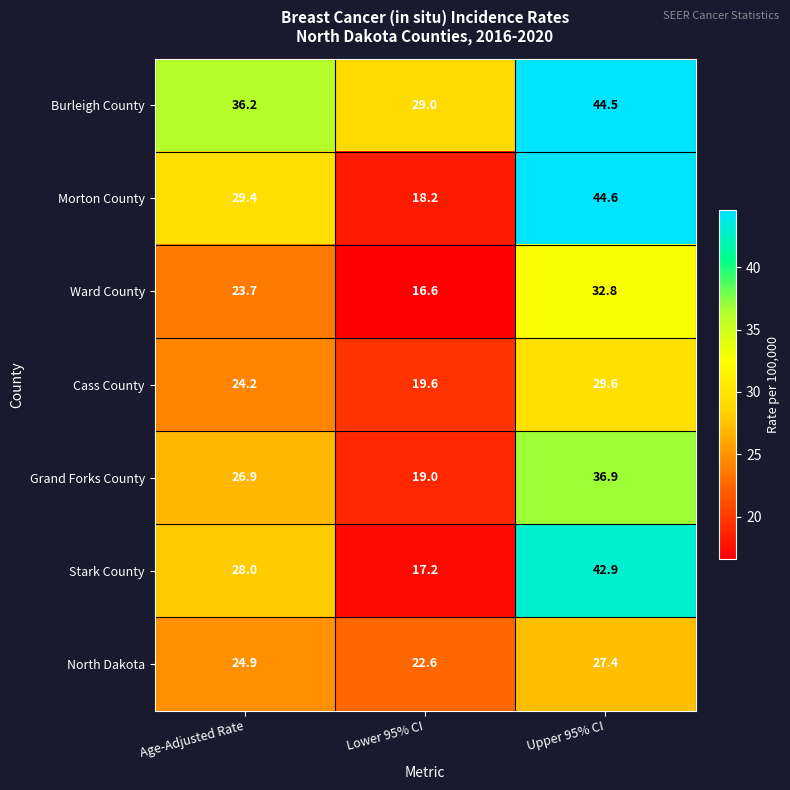

Which series has the largest total across all categories?

Burleigh County